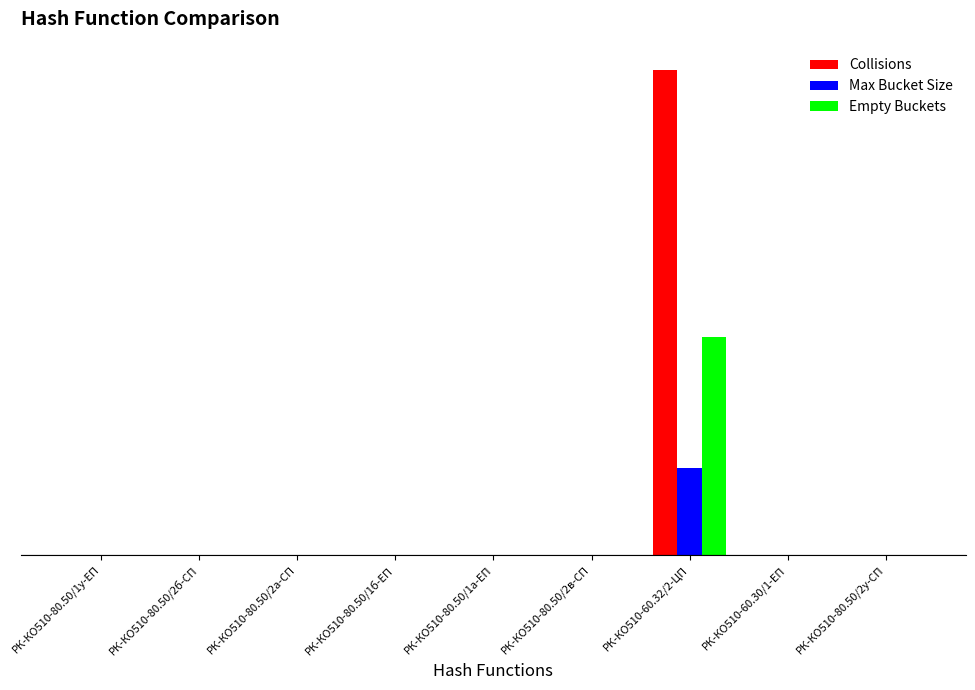

At how many categories does at least one series exceed 0?

8